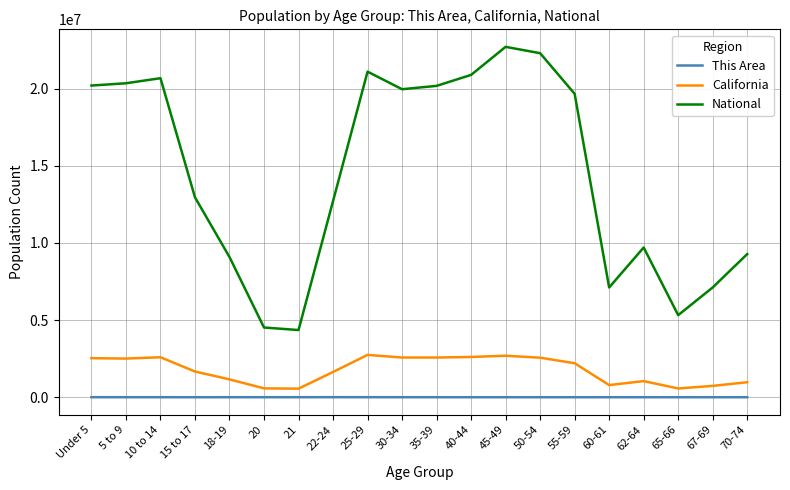

The value of National at 20 is 7860854. True or false?

False